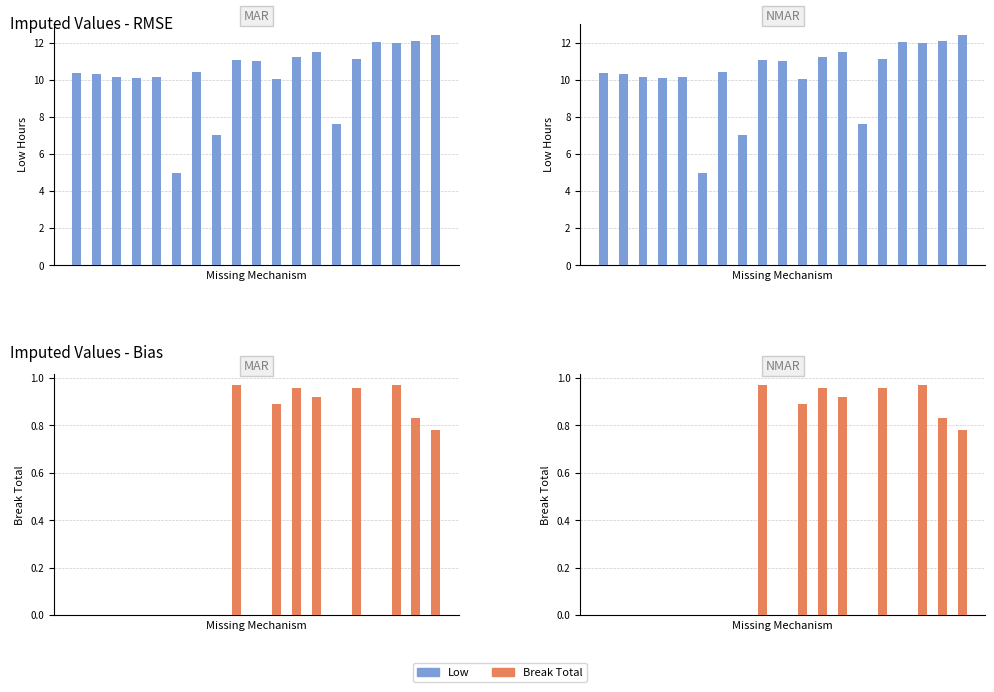

Which has a higher value, 17 or 16?

17